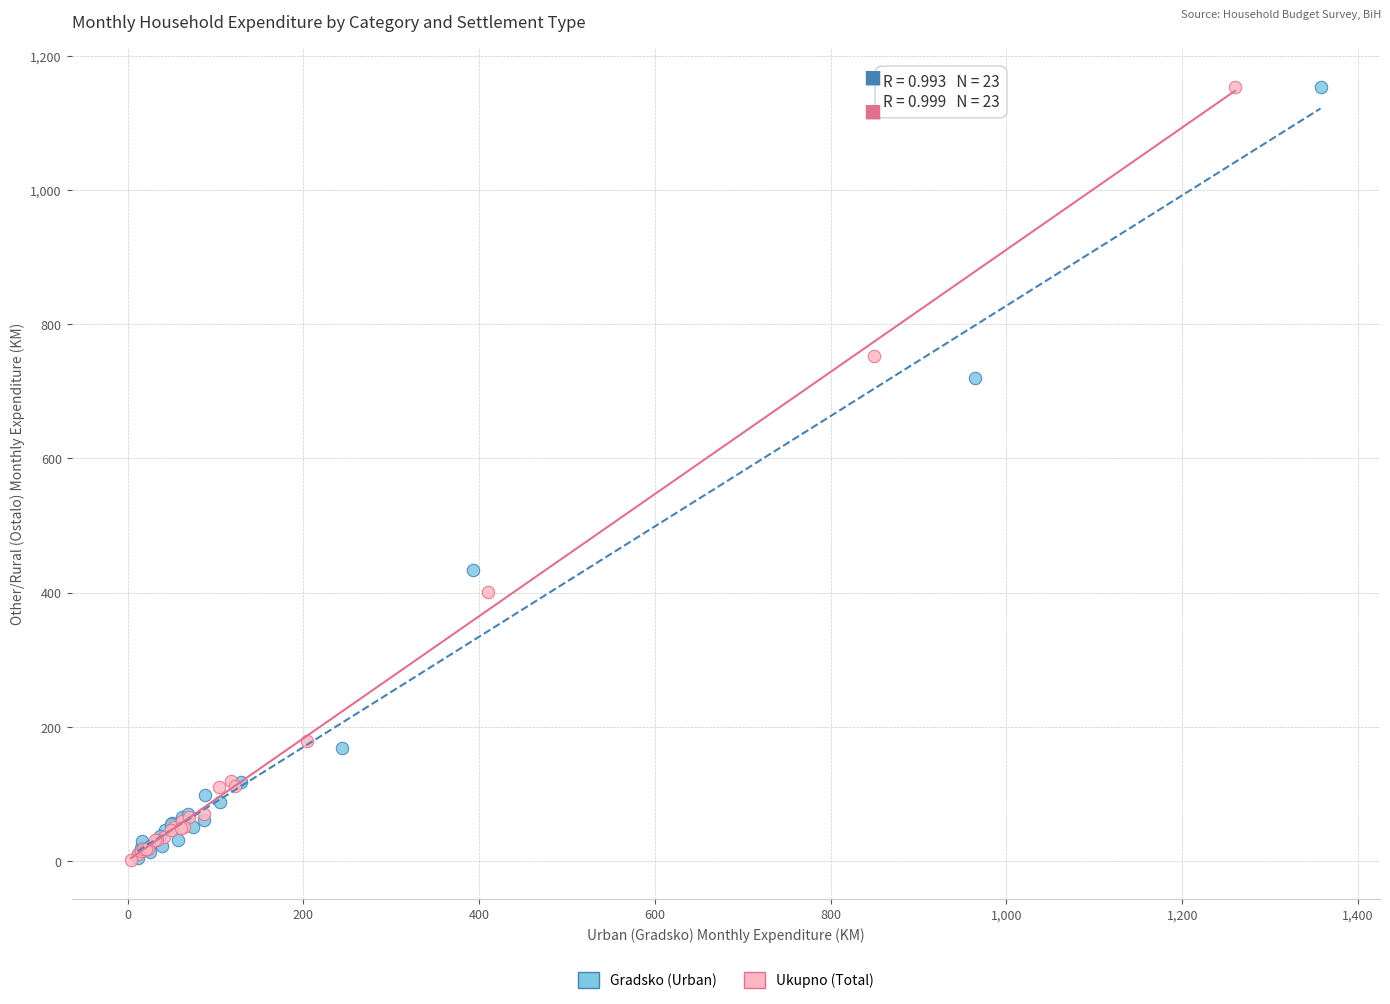

Which series has the widest spread of Y values?

Ukupno (Total)